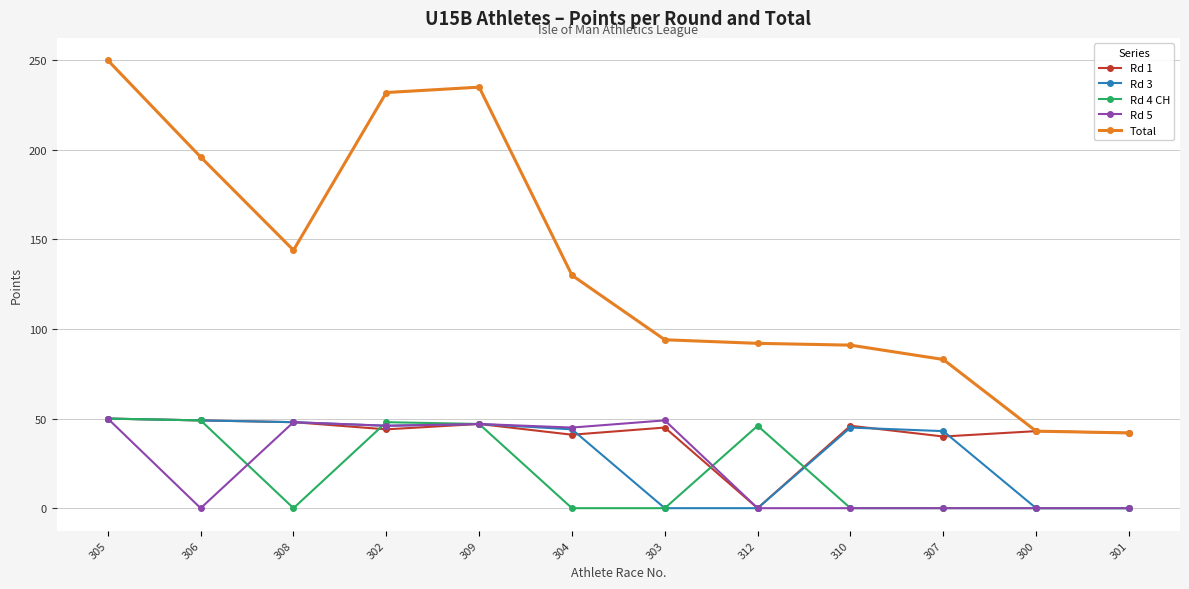

What is the total value across all series at 302?

416